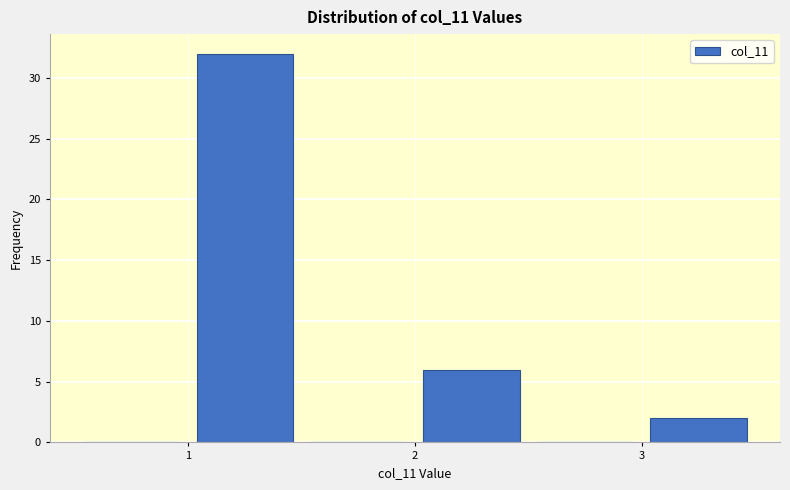

How tall is the bar that spans 3.0 to 3.5 on the x-axis? The values are not printed on the chart, so give them approximately, as read against the axis.

2